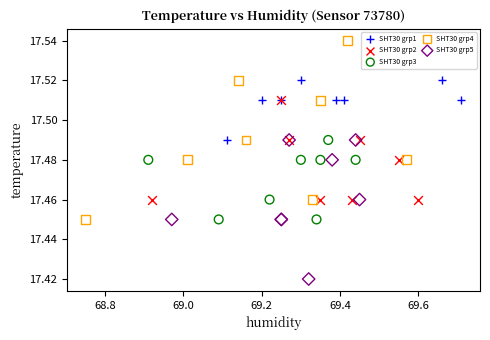

What are all the series names shown in the legend?

SHT30 grp1, SHT30 grp2, SHT30 grp3, SHT30 grp4, SHT30 grp5